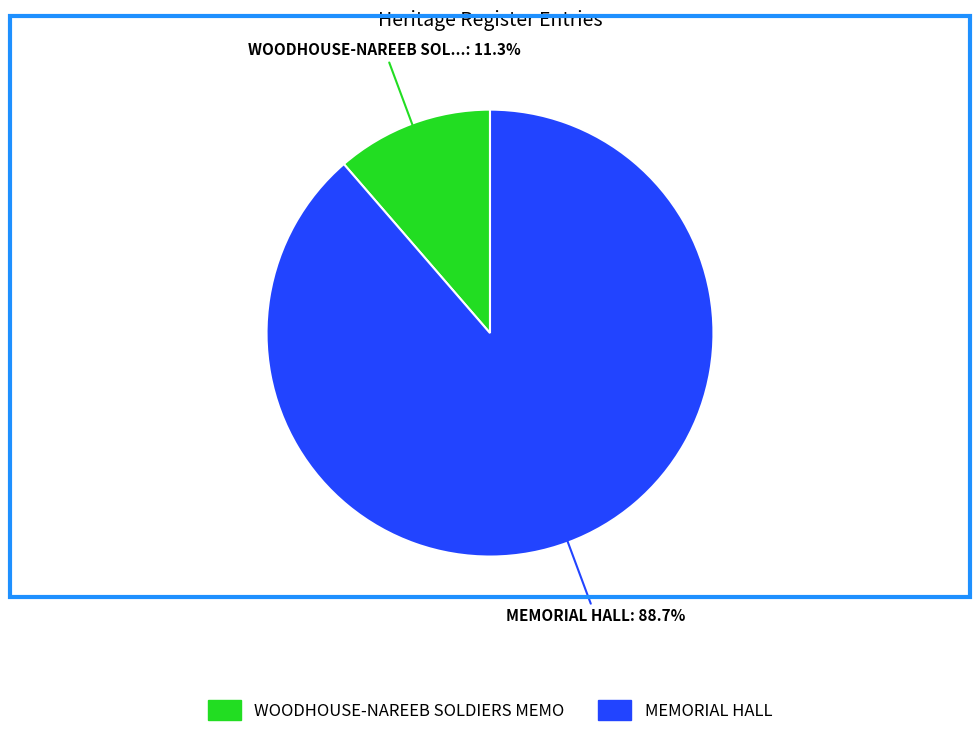

Does any single category account for the majority?

Yes